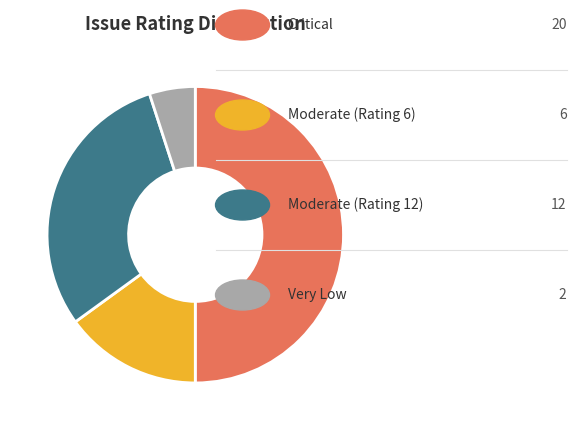

How many slices are in this pie chart?

4